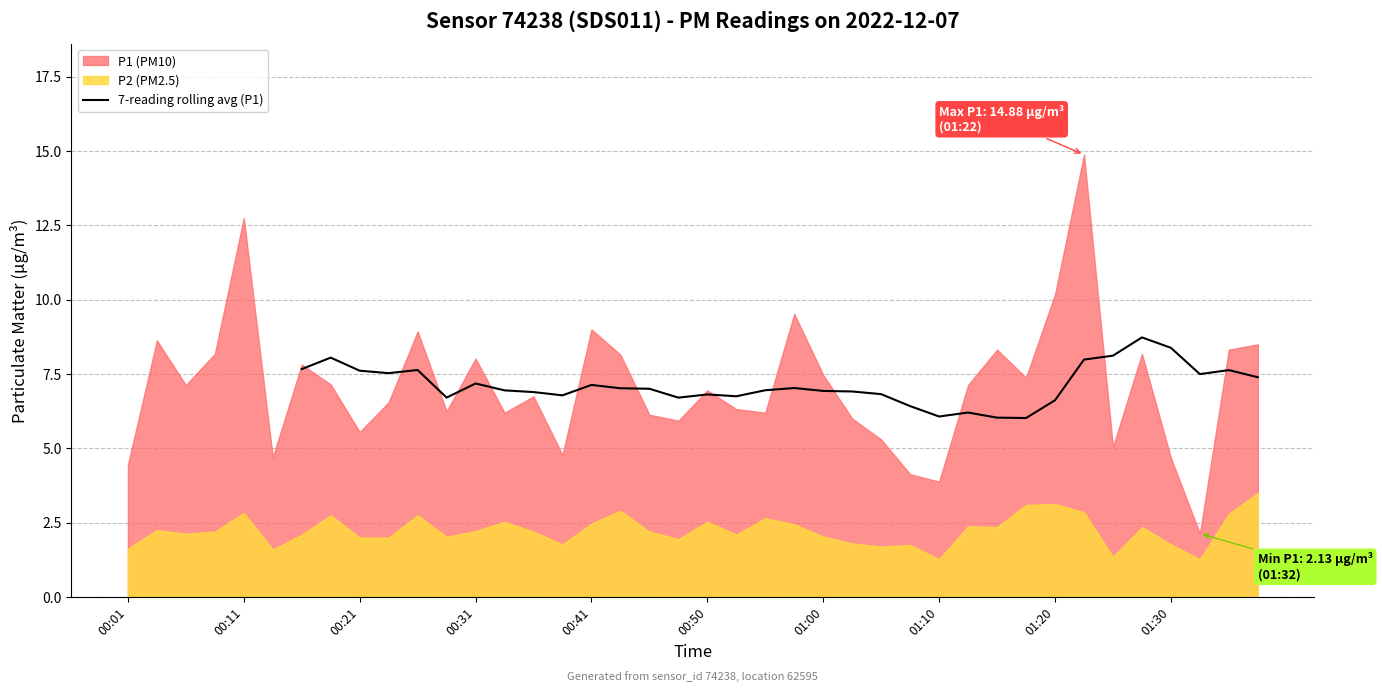

What is the maximum value for 7-reading rolling avg (P1)?

8.7